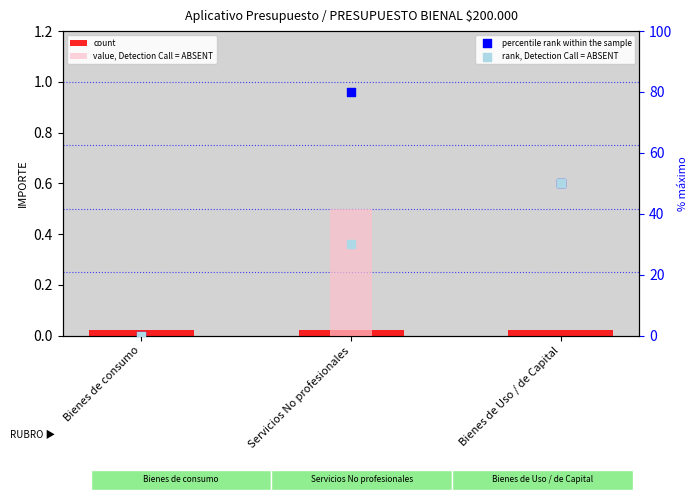

Which series has the largest total across all categories?

percentile rank within the sample